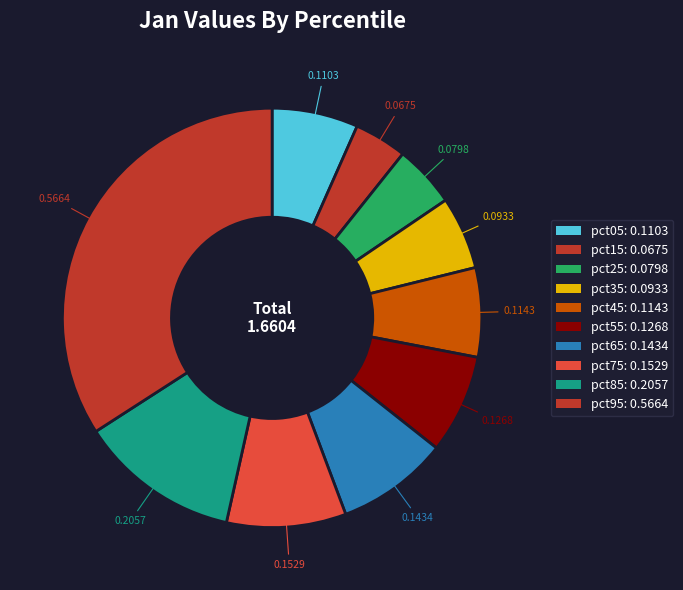

Rank the categories by value from highest to lowest.

pct95, pct85, pct75, pct65, pct55, pct45, pct05, pct35, pct25, pct15